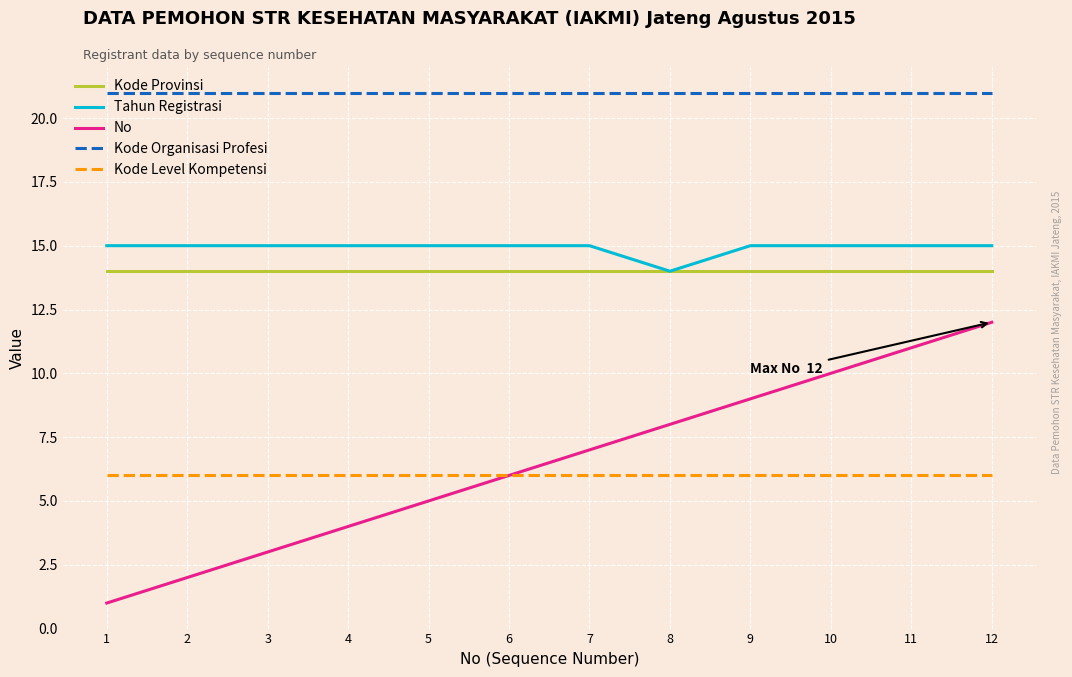

Between 10 and 11, which series saw the biggest shift?

No